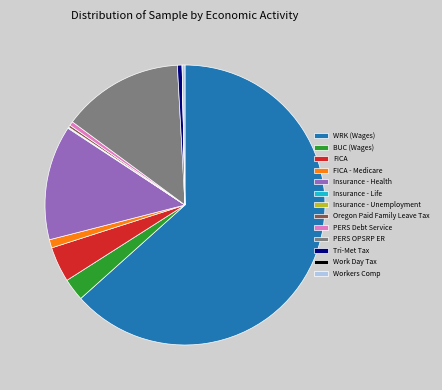

Which category accounts for the majority?

WRK (Wages)